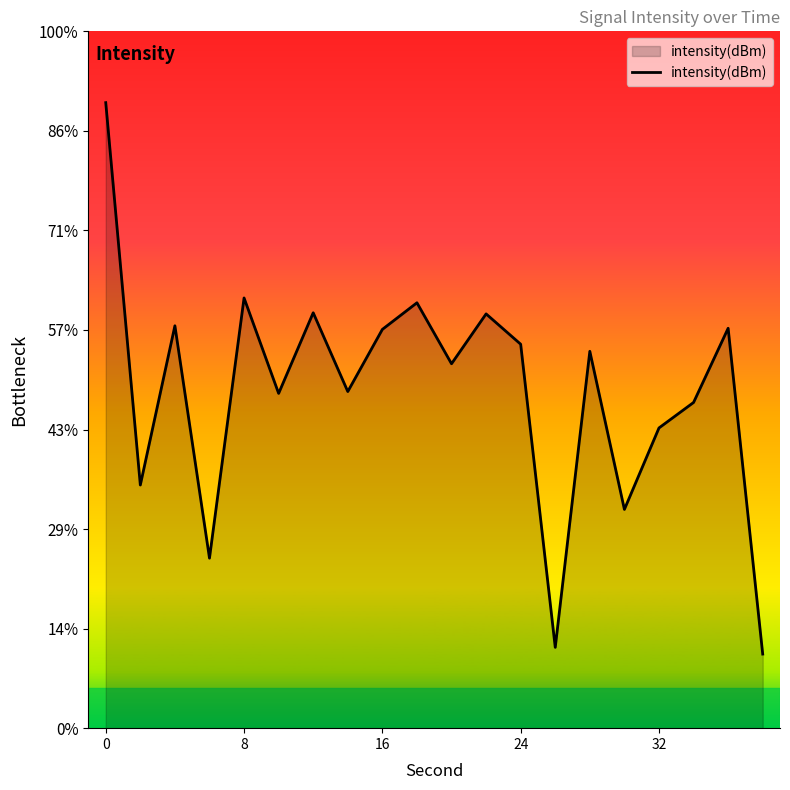

Does the chart display data point markers on the line(s)?

No